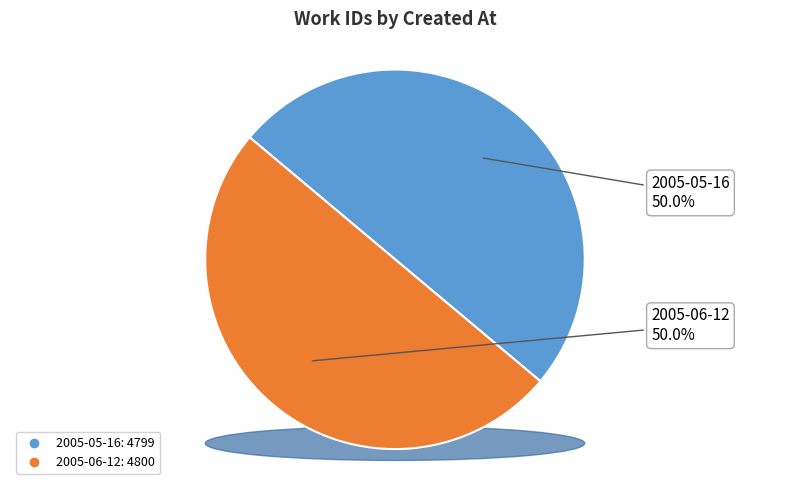

Do 2005-06-12 and 2005-05-16 together represent more than half of the pie?

Yes